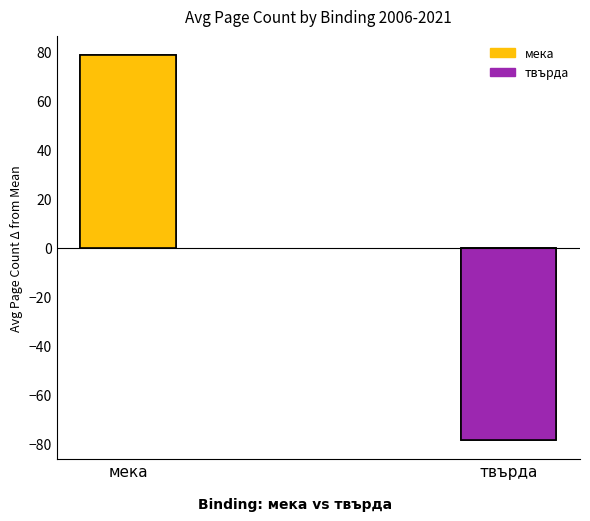

Which label corresponds to the largest value in the chart?

мека